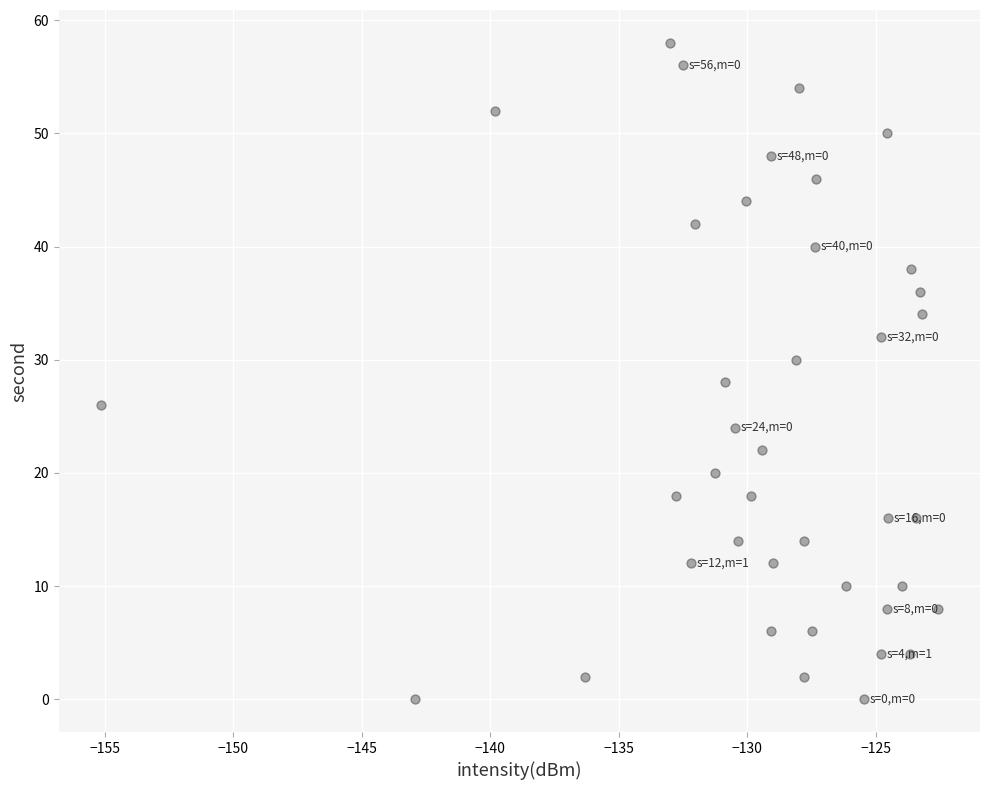

What is the range of Y values (max minus min)?

58